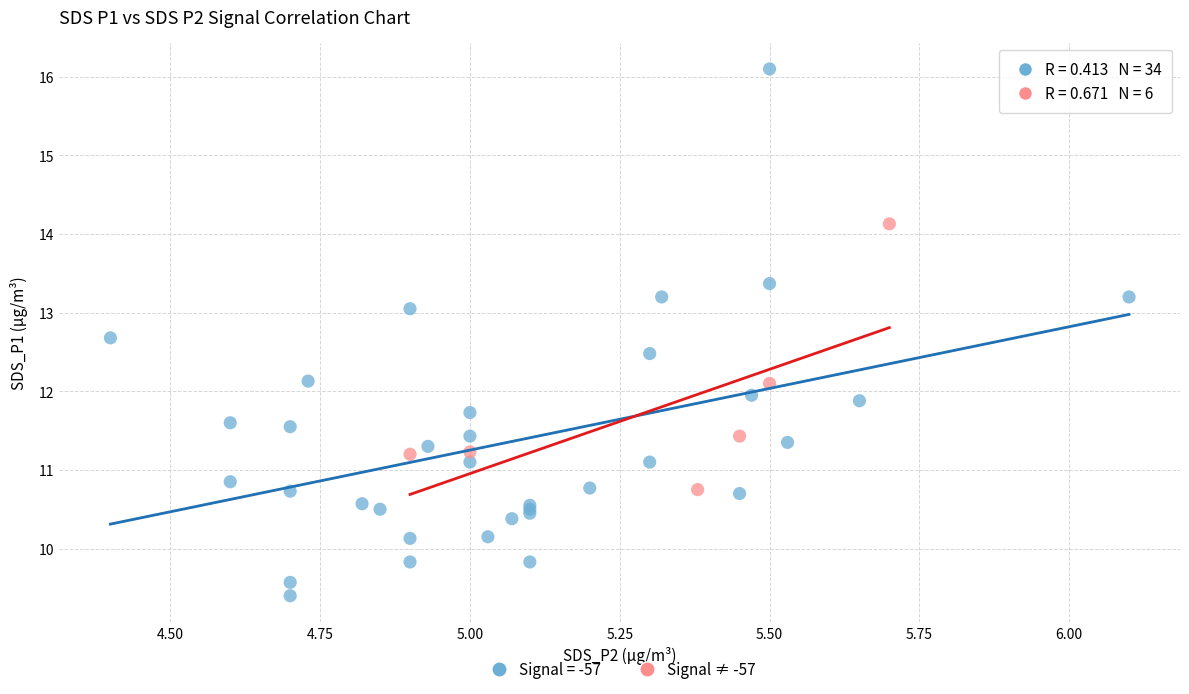

Which series has the largest Y range (max minus min)?

Signal = -57